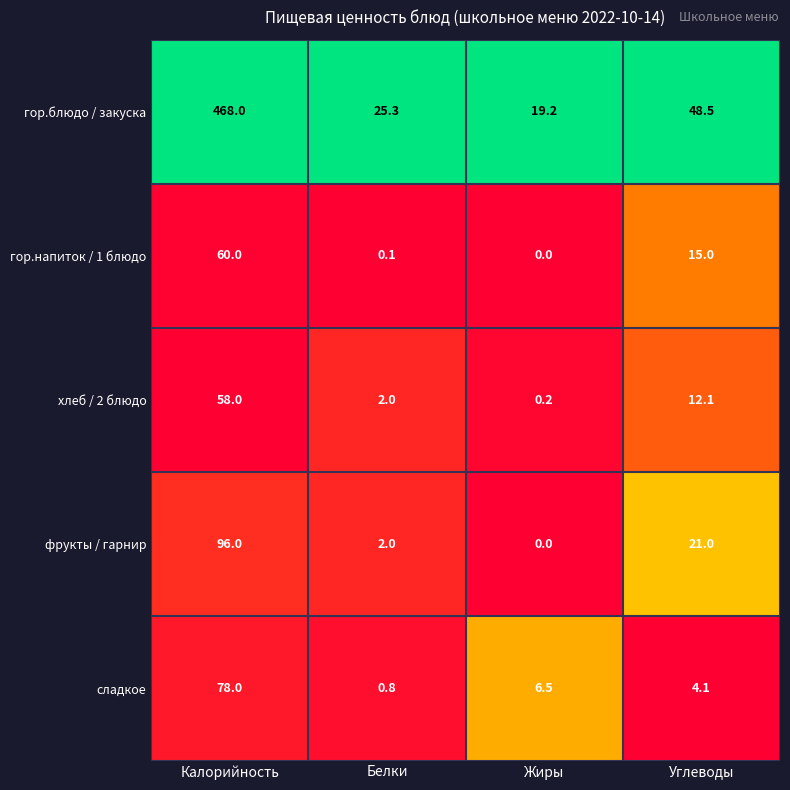

Which series has the widest spread of values?

гор.блюдо / закуска